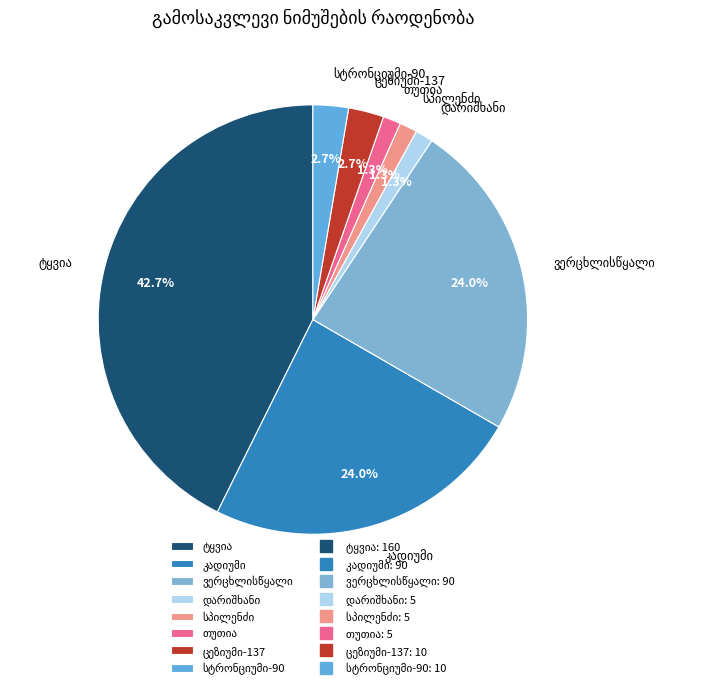

Does any single category account for the majority?

No